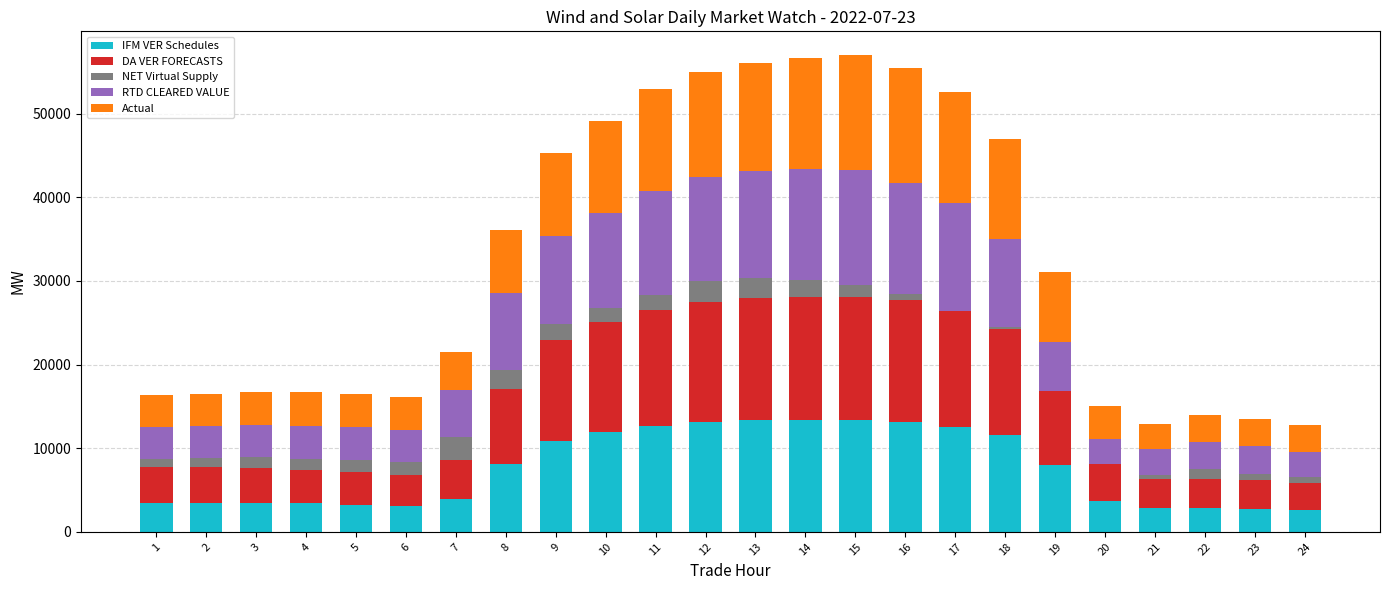

Reading right to left, what are all the values shown in this chart?

IFM VER Schedules: 2607.8	2755.0	2886.8	2836.8	3689.6	7988.4	11567.8	12588.4	13176.8	13338.7	13343.5	13429.8	13181.2	12693.6	11931.9	10885.4	8111.1	3943.7	3092.3	3266.3	3391.9	3457.6	3493.3	3445.4
DA VER FORECASTS: 3207.7	3429.5	3485.0	3523.4	4392.3	8882.4	12656.6	14041.6	14548.3	14696.1	14719.5	14572.3	14317.1	13831.8	13141.7	12040.8	8994.8	4660.1	3710.6	3905.5	4032.3	4137.9	4247.2	4296.7
NET Virtual Supply: 695.6	759.5	1113.5	382.7	5.0	-50.2	262.6	-168.5	735.2	1514.0	2044.7	2308.7	2466.9	1786.8	1730.4	1895.9	2232.6	2768.0	1556.1	1363.3	1306.0	1302.9	1048.8	954.8
RTD CLEARED VALUE: 3078.4	3263.3	3275.3	3107.7	3010.4	5859.3	10528.1	12820.4	13230.3	13694.0	13267.5	12803.2	12493.6	12401.9	11359.8	10511.2	9218.5	5646.1	3865.4	4006.6	3974.1	3919.5	3844.4	3785.7
Actual: 3158.9	3308.9	3260.0	3083.5	3958.9	8341.5	11912.8	13278.0	13780.0	13766.0	13274.8	12956.3	12502.2	12190.1	10918.0	9920.6	7484.2	4460.3	3901.7	3970.1	4013.3	3952.5	3834.5	3875.2